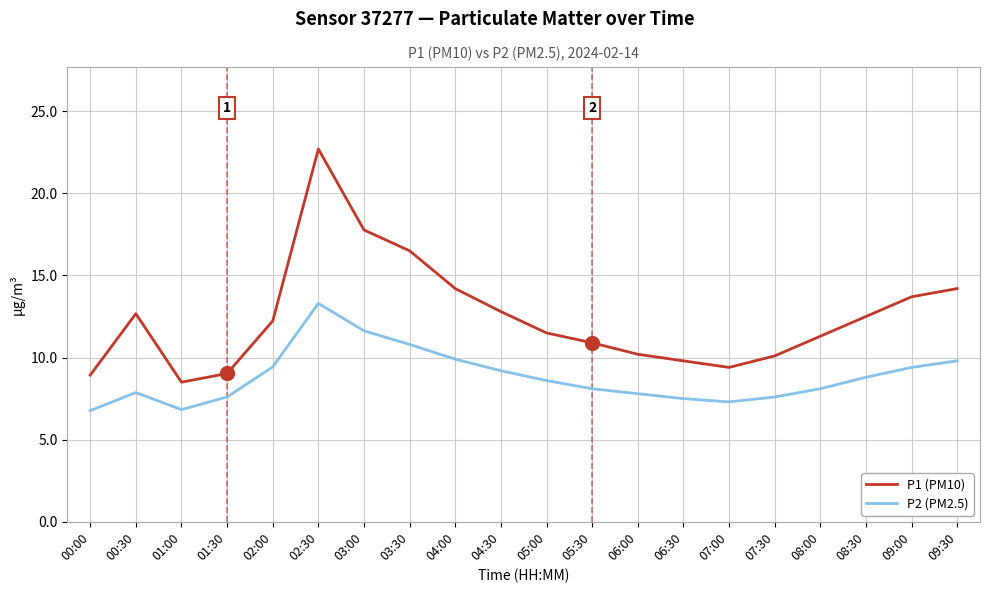

True or false: P1 (PM10) and P2 (PM2.5) cross at least once.

False